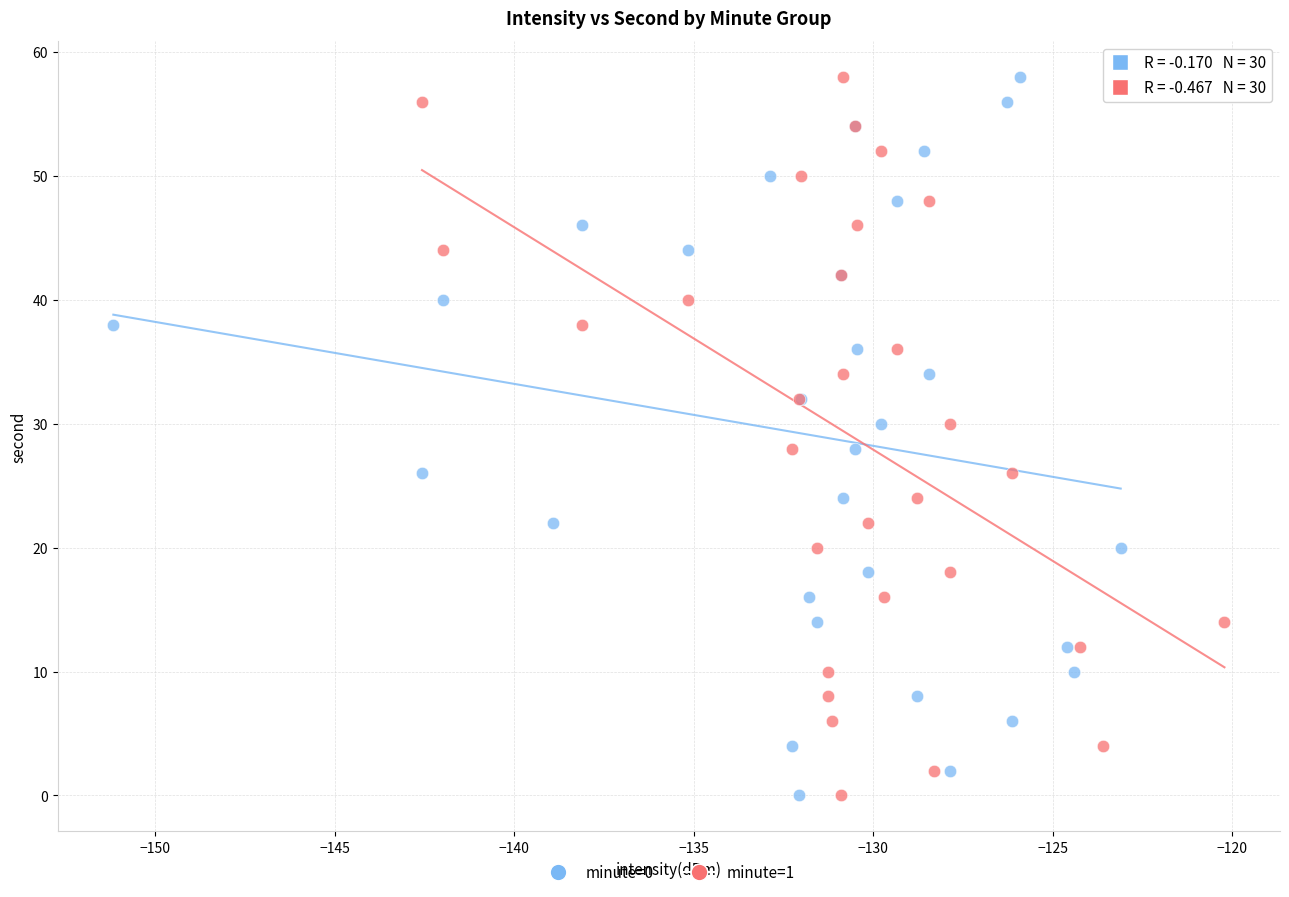

What are all the series names shown in the legend?

minute=0, minute=1